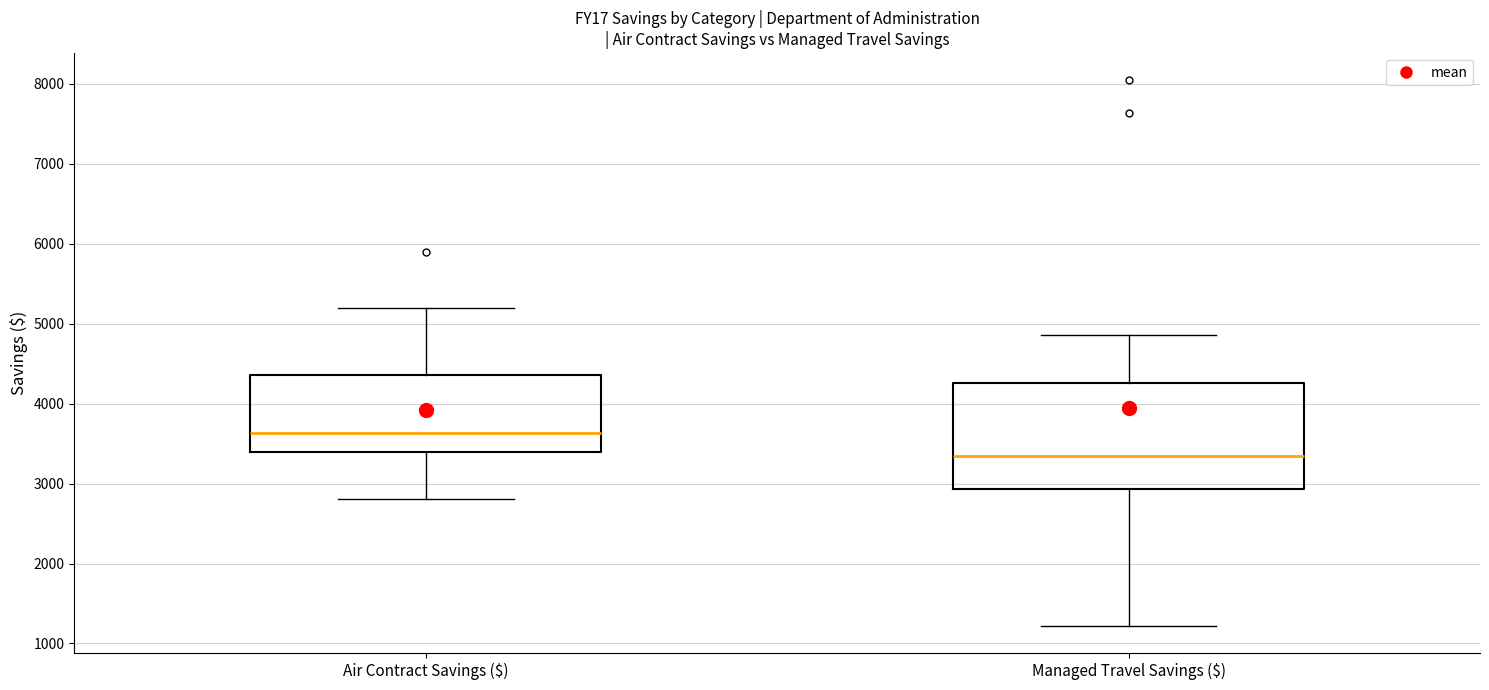

Reading left to right, read every box against the y-axis: the position of its median line, the range the box covers, and the ends of its whiskers. The values are not printed on the chart, so give them approximately, as read against the axis.

Air Contract Savings ($): median 3600, box 3400 to 4400, whiskers 2800 to 5200
Managed Travel Savings ($): median 3300, box 2900 to 4300, whiskers 1200 to 4900